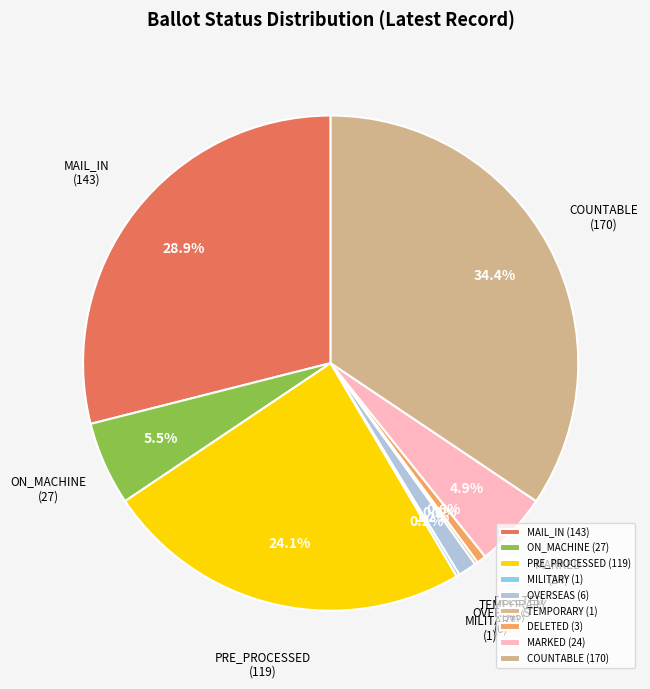

What portion of the pie excludes PRE_PROCESSED?

75.9%